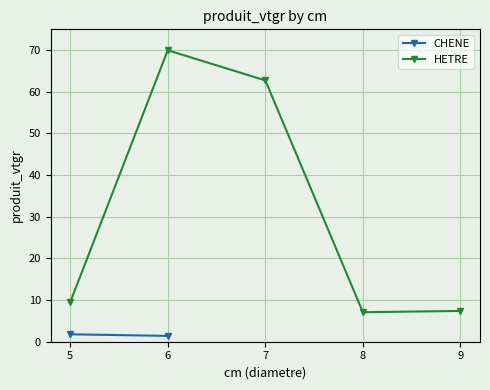

The CHENE series shows 3.2 at 5. True or false?

False